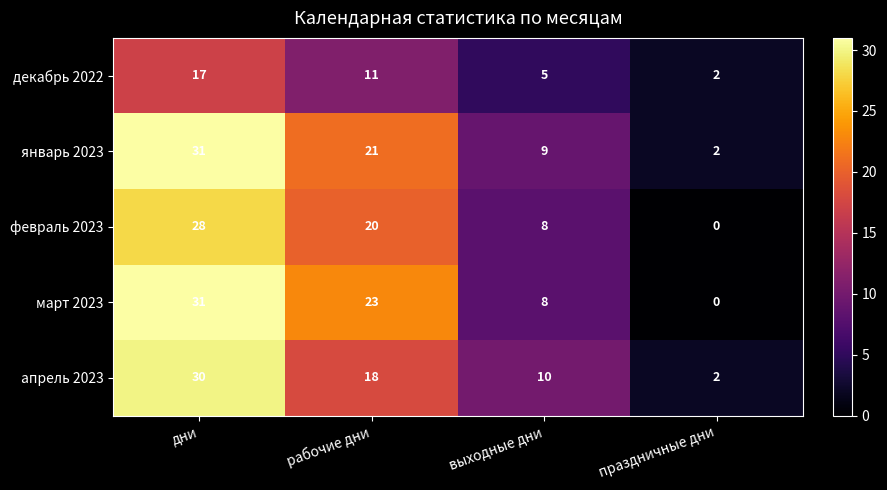

What is the sum of all январь 2023 values?

63